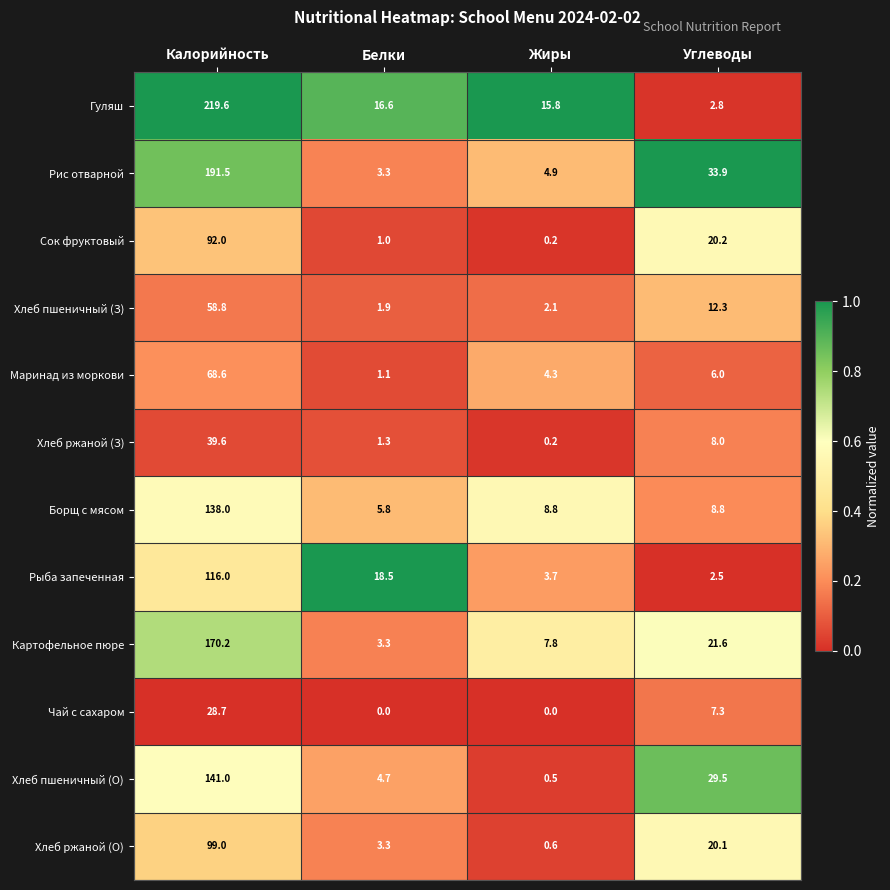

At which category does the chart reach its peak across all series?

Калорийность